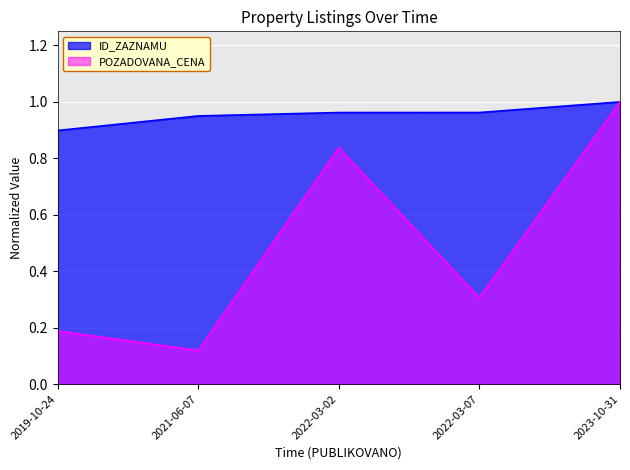

Reading right to left, list all the values displayed in this chart.

ID_ZAZNAMU: 1.0	1.0	1.0	1.0	0.9
POZADOVANA_CENA: 1.0	0.3	0.8	0.1	0.2